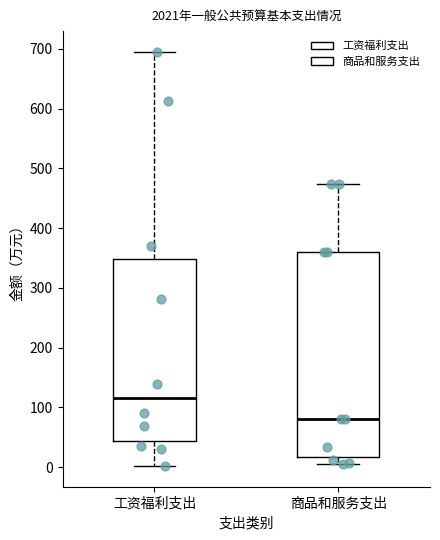

Which box is the tallest, from its lower edge to its upper edge?

商品和服务支出